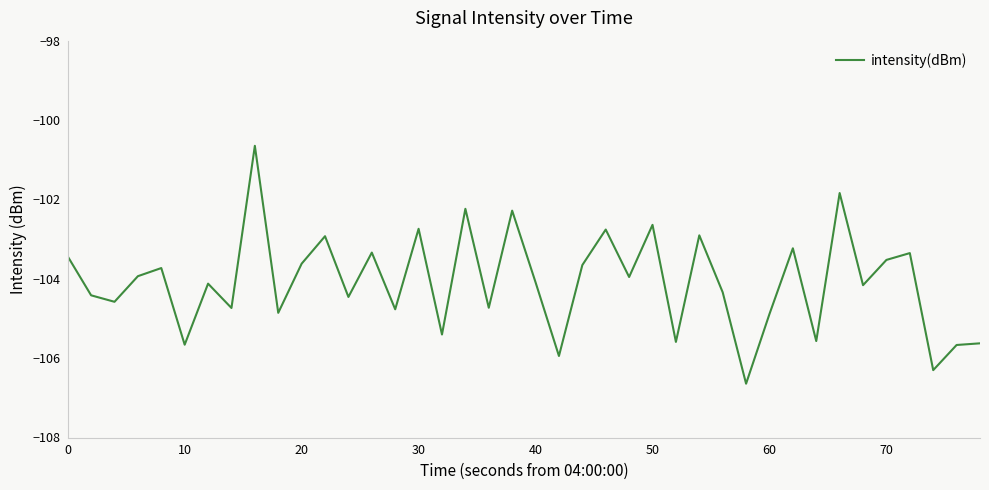

What is the minimum value shown in the chart?

-106.6